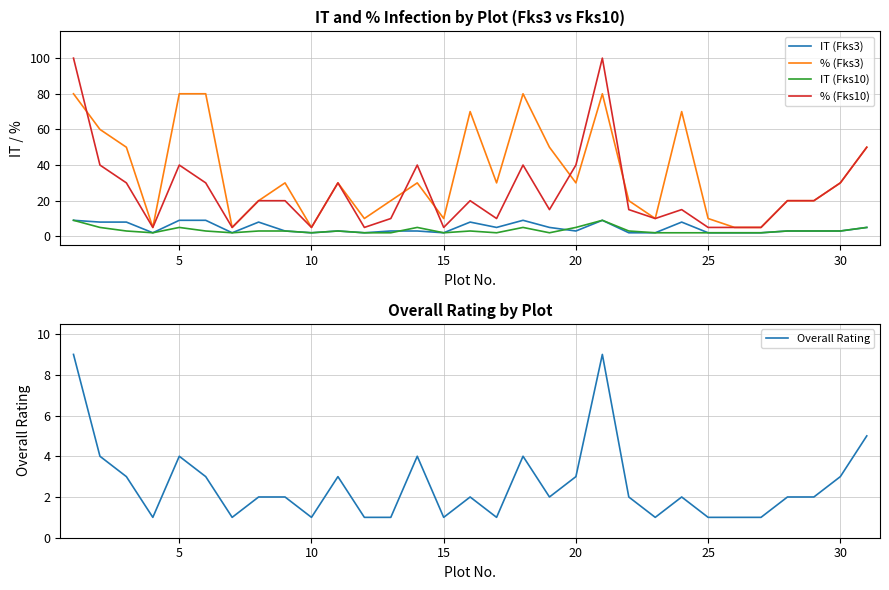

What are all the series names shown in the legend?

IT (Fks3), % (Fks3), IT (Fks10), % (Fks10), Overall Rating